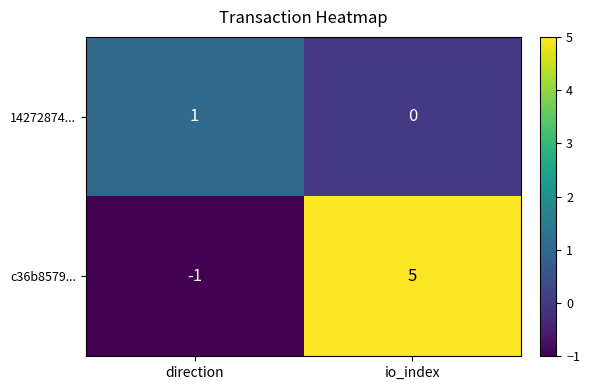

Is it true that c36b8579... equals -1 at direction?

True